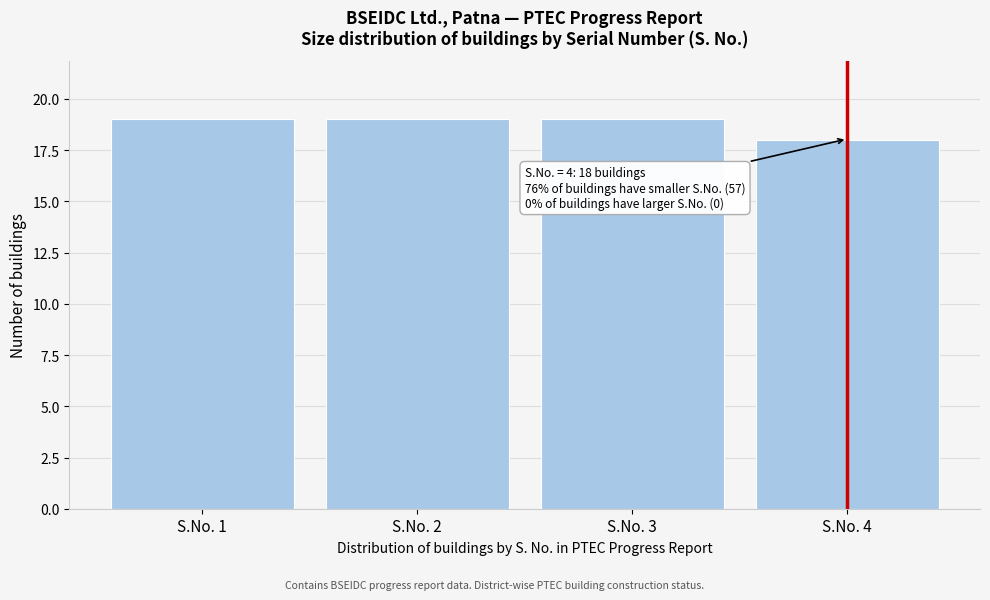

Reading right to left, extract all data points from this chart.

S.No. 4=18	S.No. 3=19	S.No. 2=19	S.No. 1=19